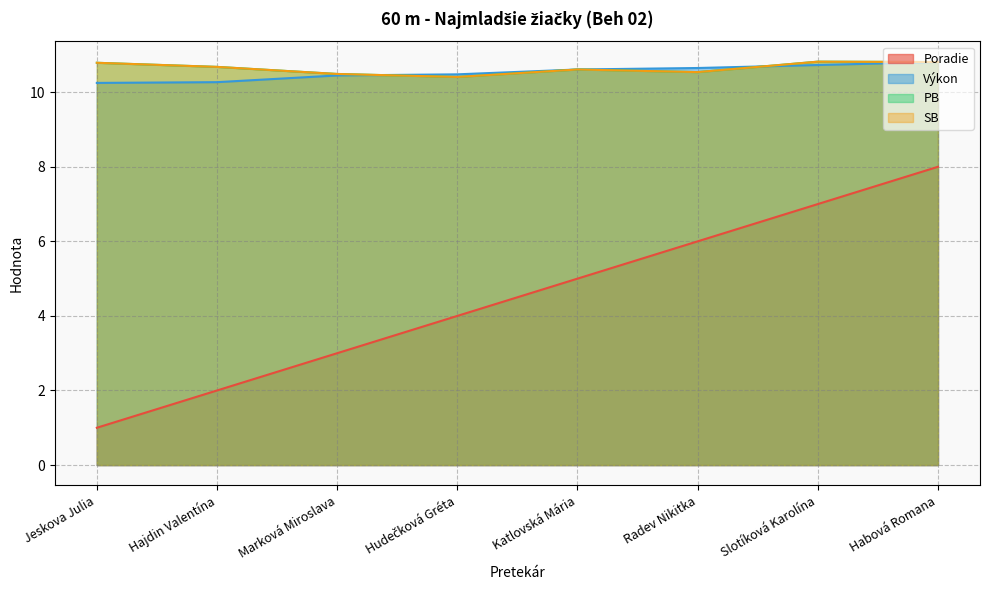

Read the SB value at Katlovská Mária.

10.6